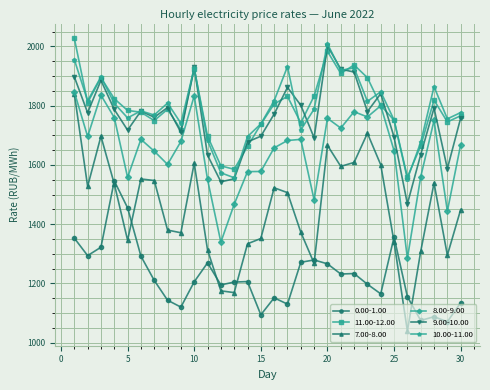

At how many categories does at least one series exceed 1408?

30